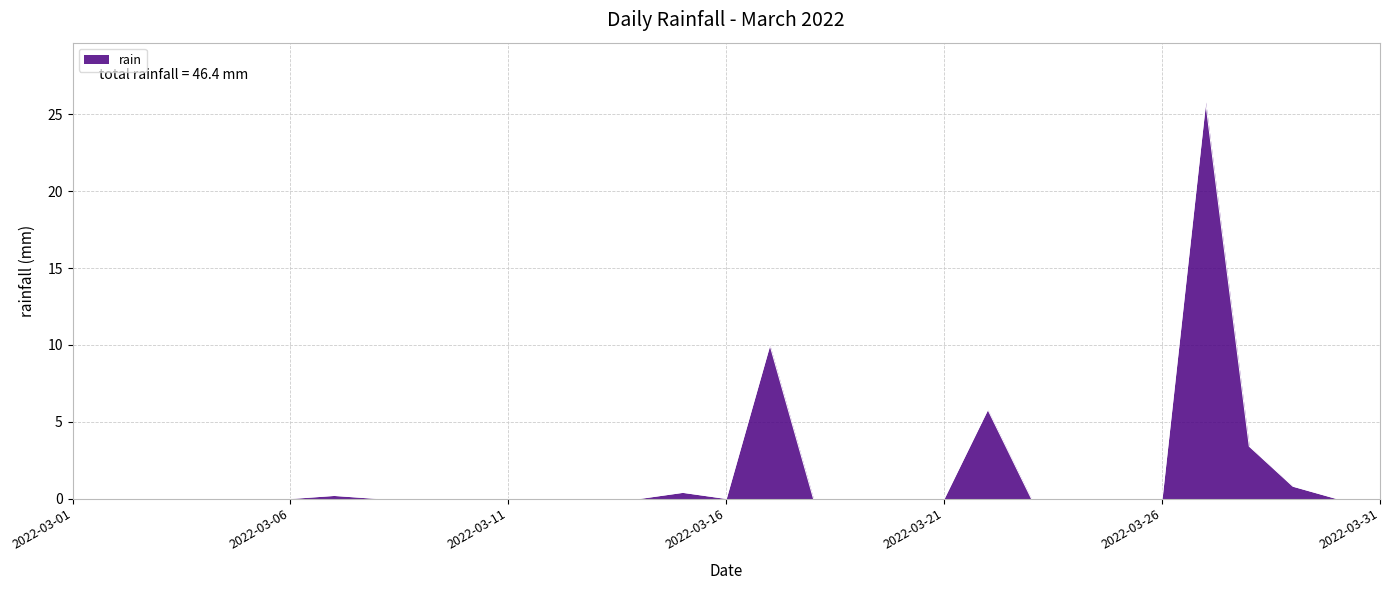

What is the maximum value shown in the chart?

25.8